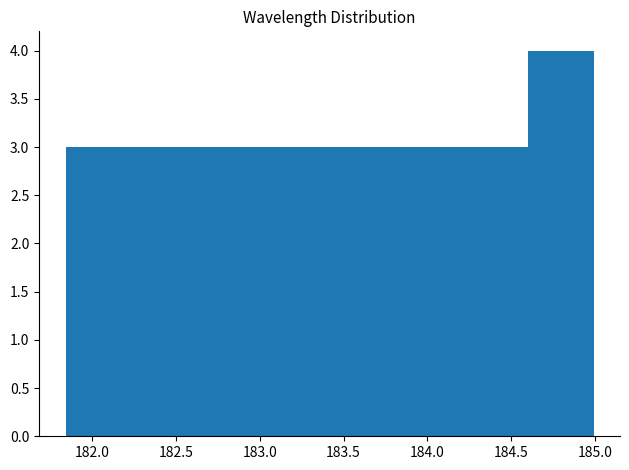

Over which range of the x-axis is the bar tallest?

184.60 to 185.00